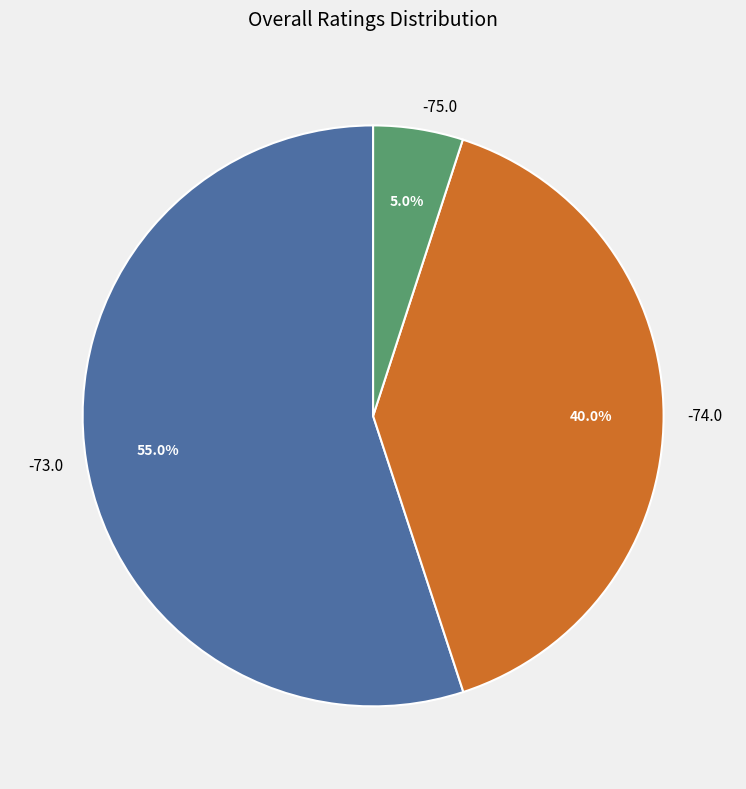

Between -73.0 and -74.0, which is larger?

-73.0